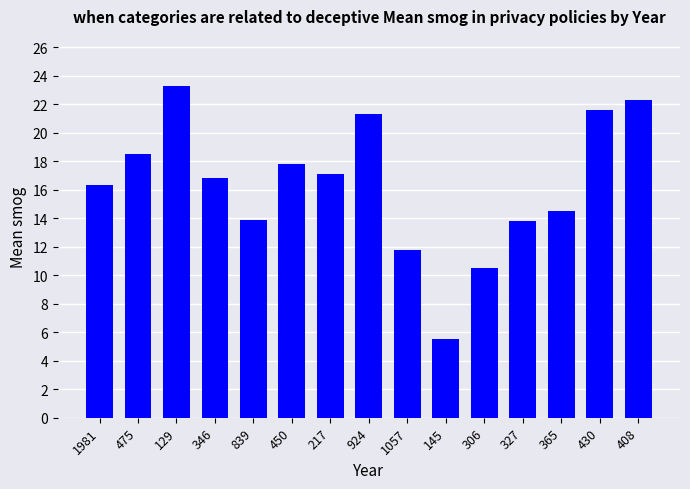

At which category does the chart reach its peak across all series?

129